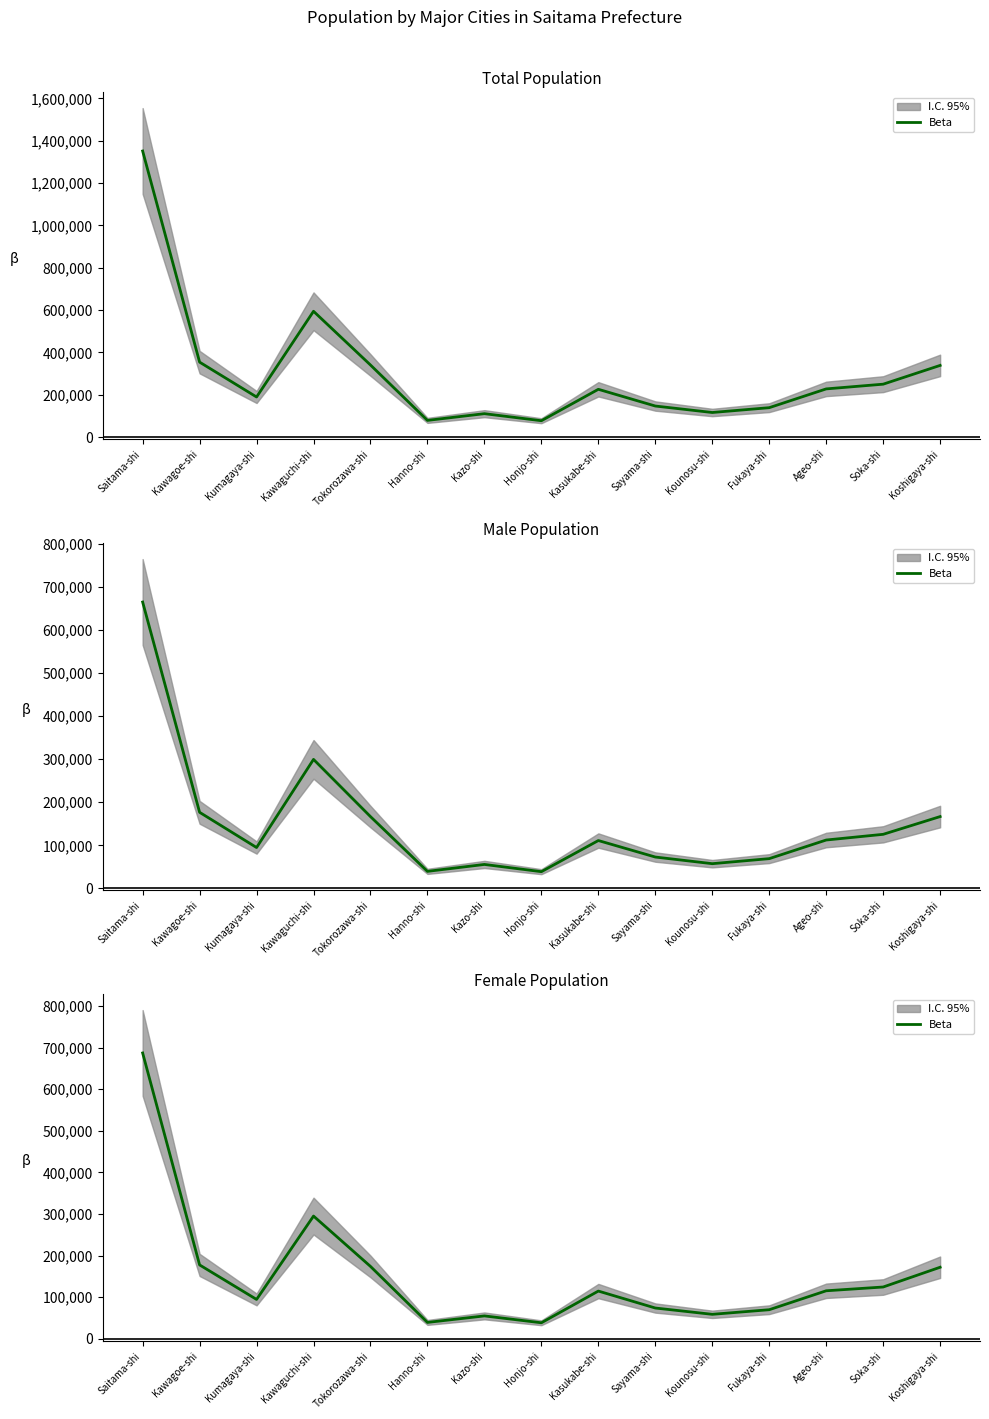

What is the change in value from Fukaya-shi to Soka-shi?

+54602